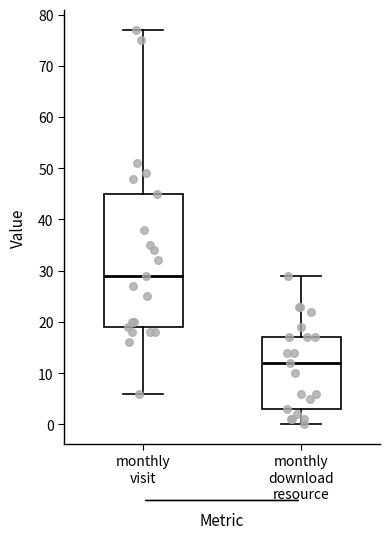

Reading left to right, transcribe this box plot: for each box, give where its median line is, the range the box spans, and where its two whiskers end, as read against the y-axis. The values are not printed on the chart, so give them approximately, as read against the axis.

monthly visit: median 29, box 19 to 45, whiskers 6 to 77
monthly download resource: median 12, box 3 to 17, whiskers 0 to 29